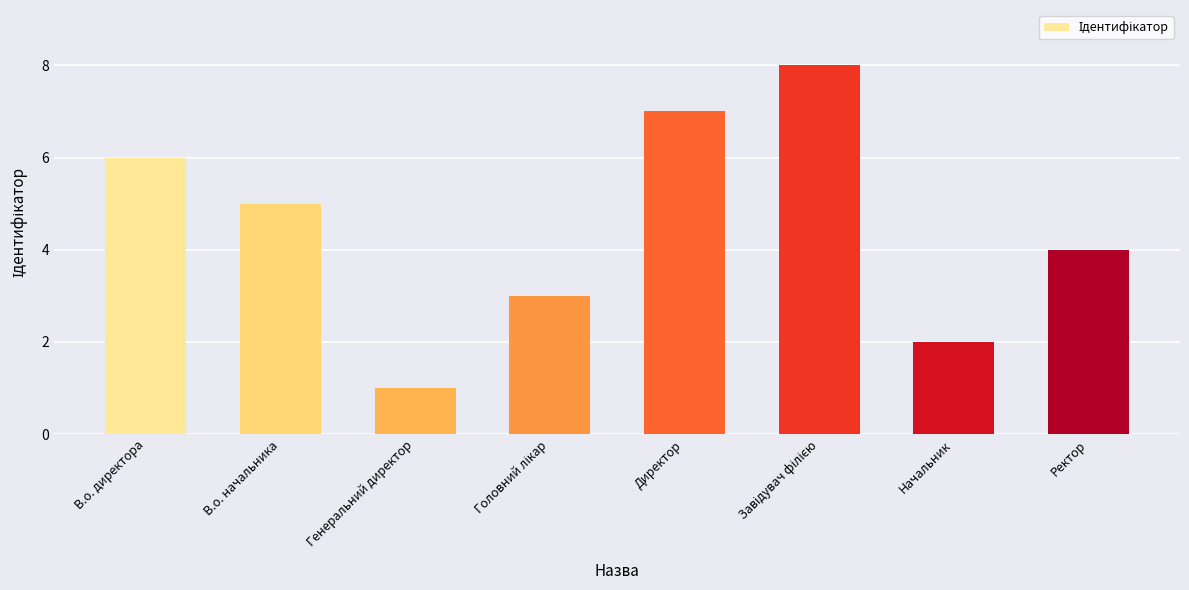

Is it true that the value at Директор is 7?

True